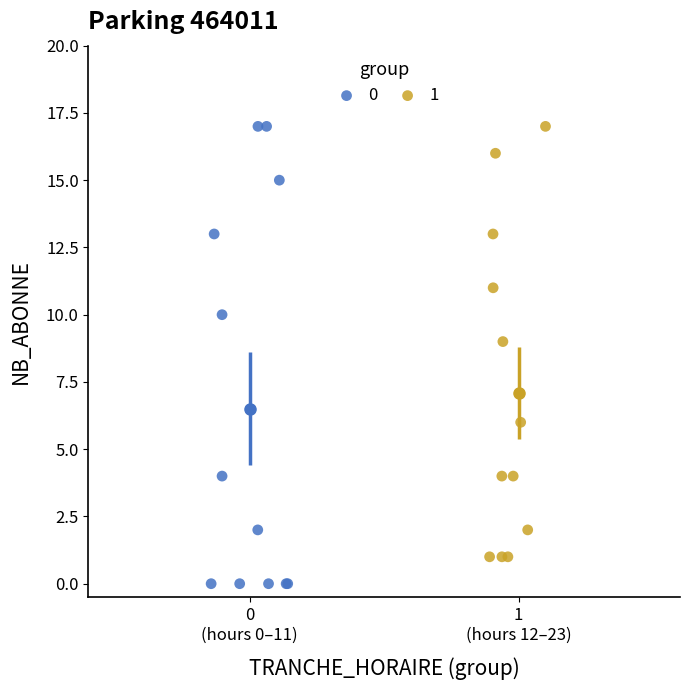

Which series reaches the minimum Y coordinate?

0